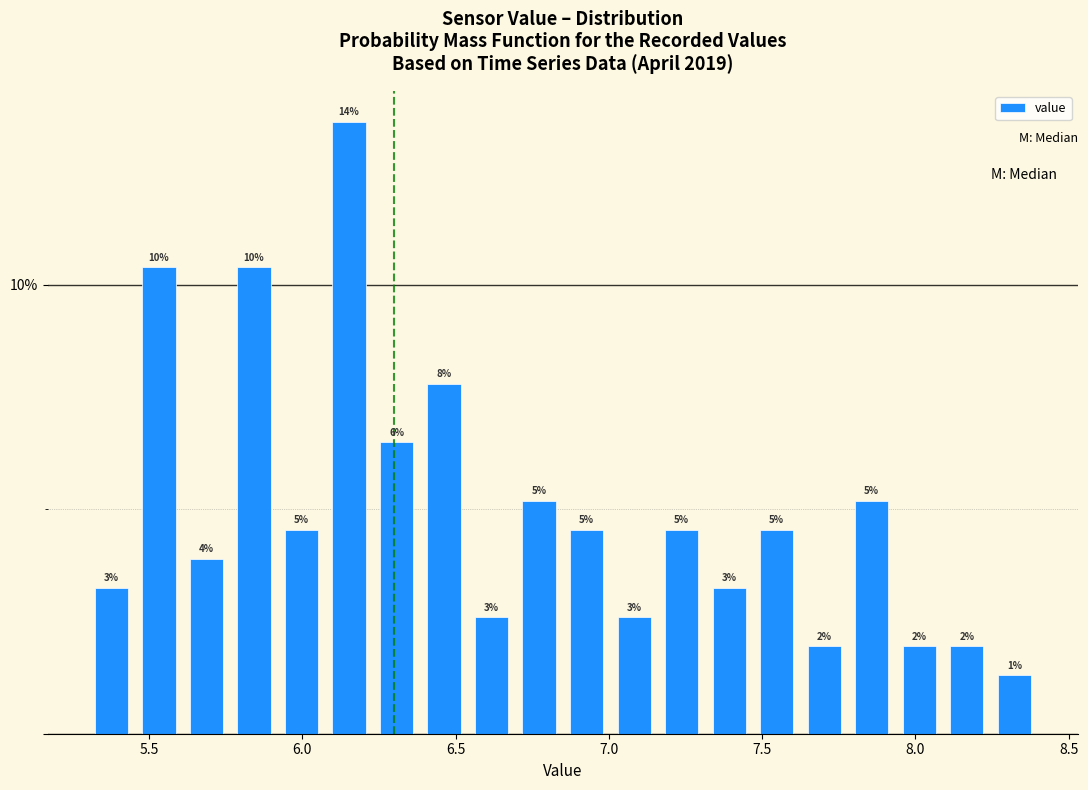

Around what value on the x-axis is the tallest bar? Give the approximate position of its centre, as read against the axis.

6.15